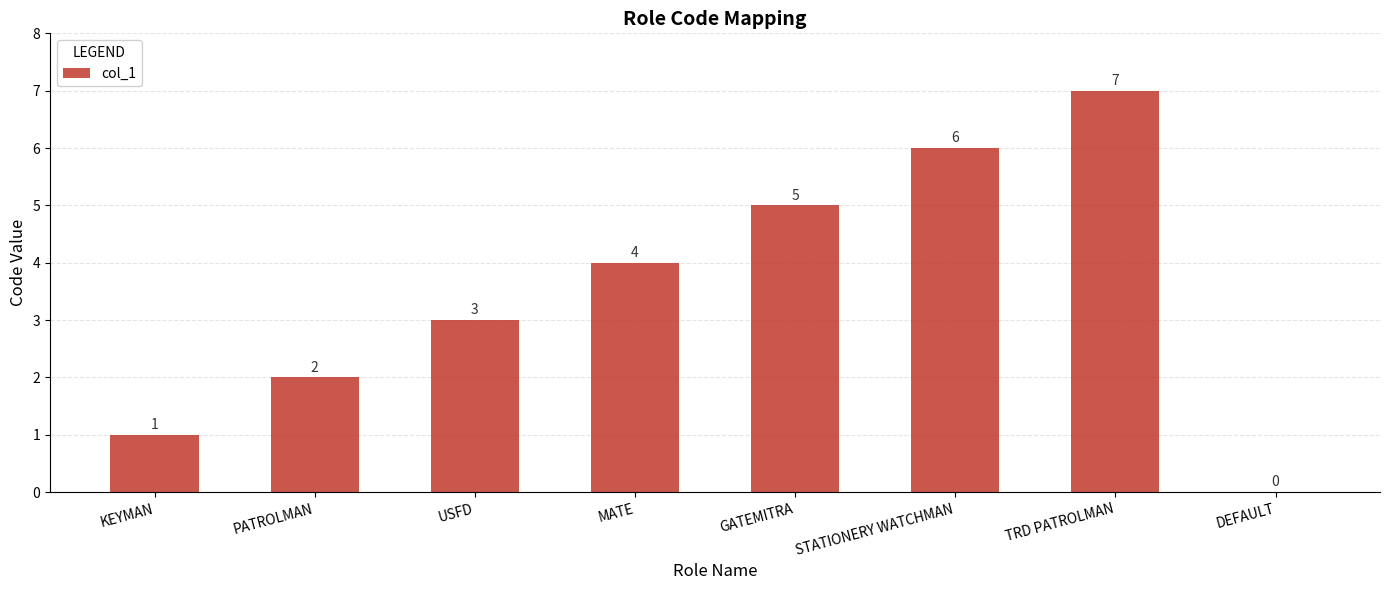

What is the change in value from PATROLMAN to MATE?

+2